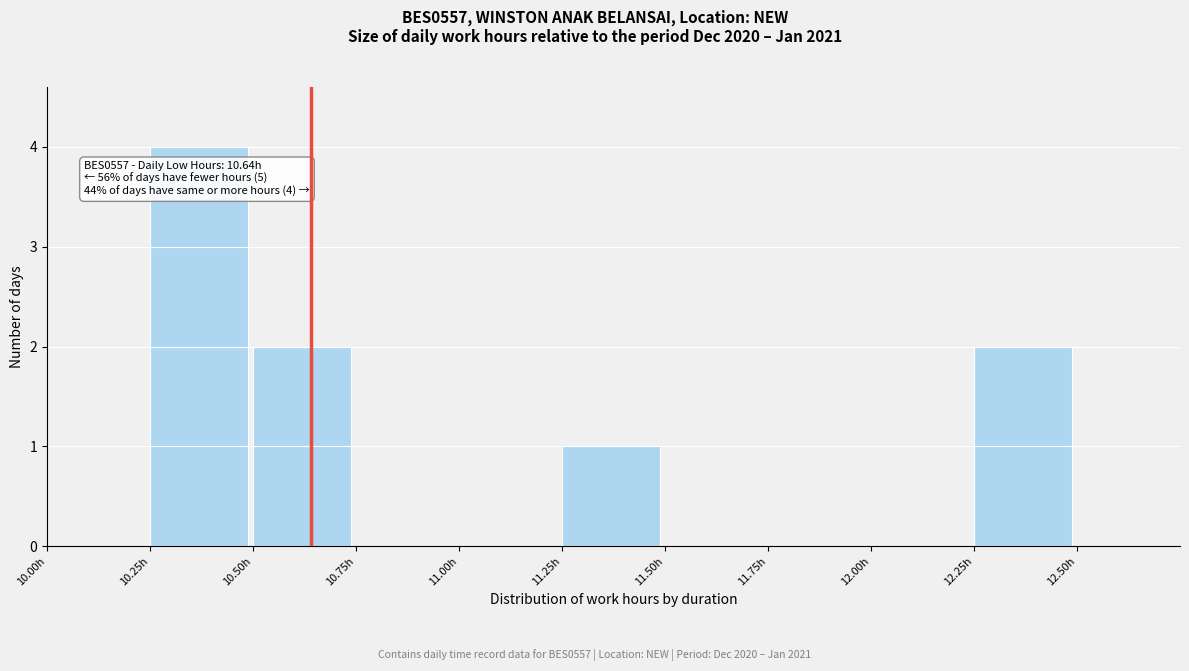

Over which range of the x-axis is the bar tallest?

10.25 to 10.50